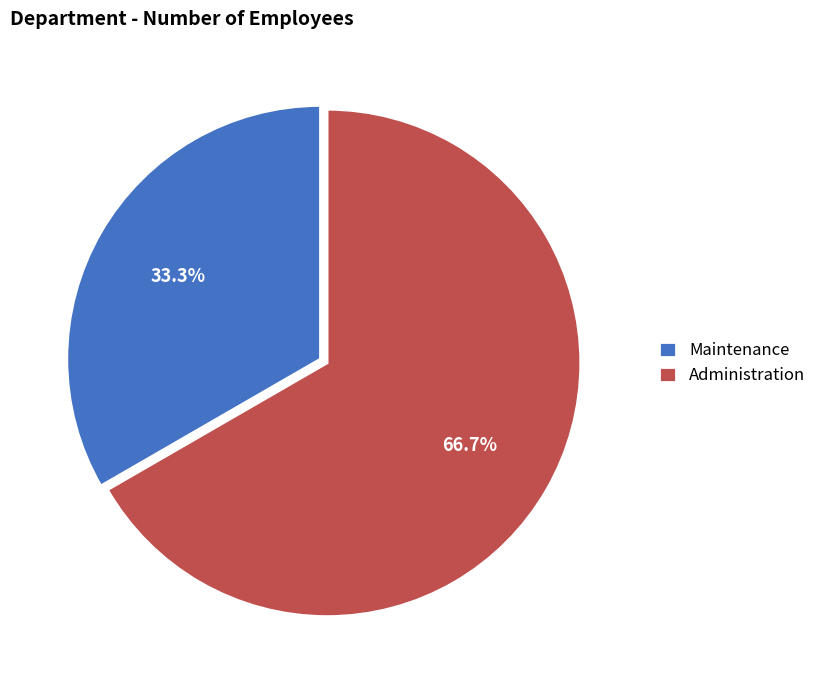

Count the number of slices in the pie.

2